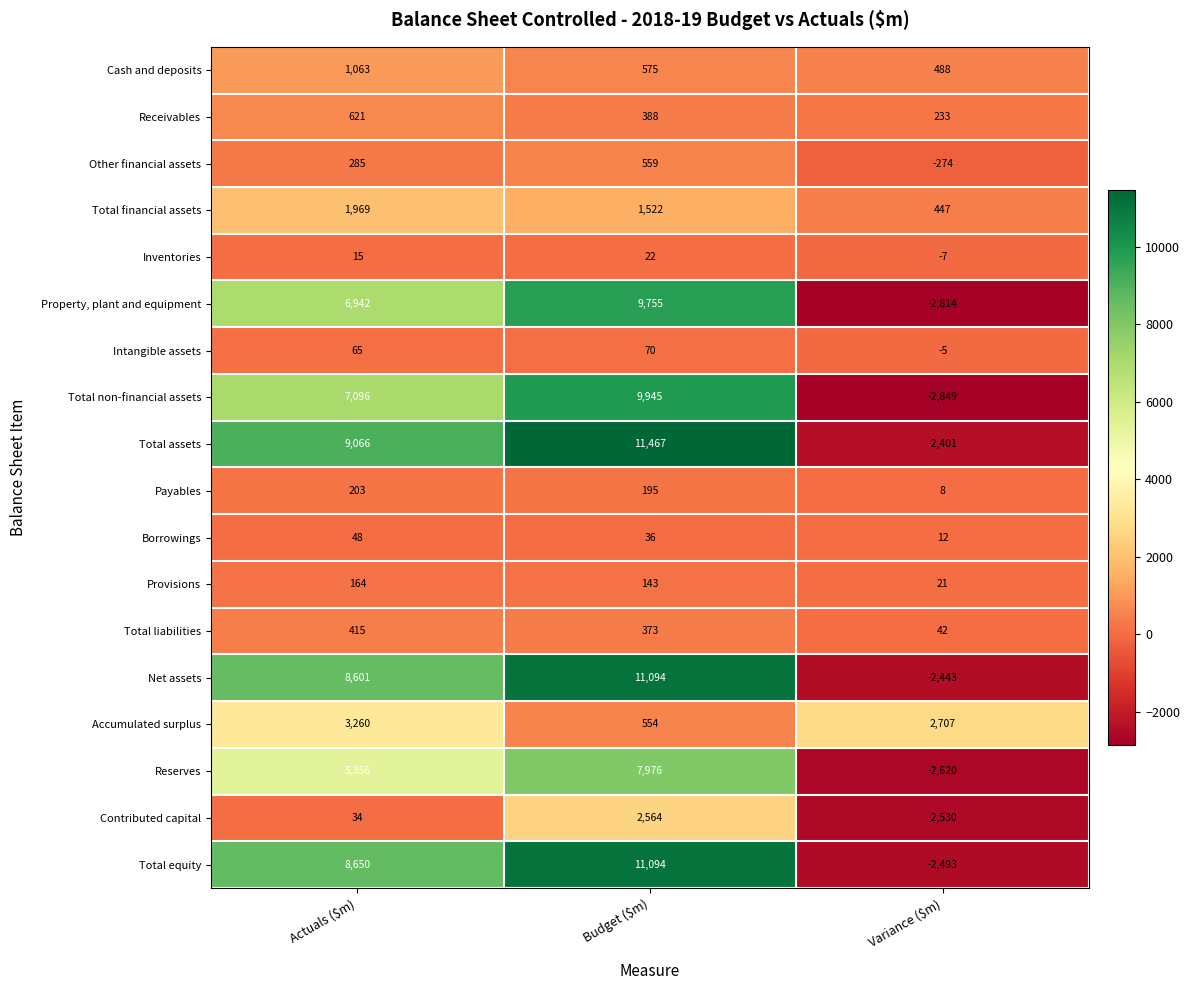

What is the difference between the maximum and minimum values in the Total liabilities series?

373